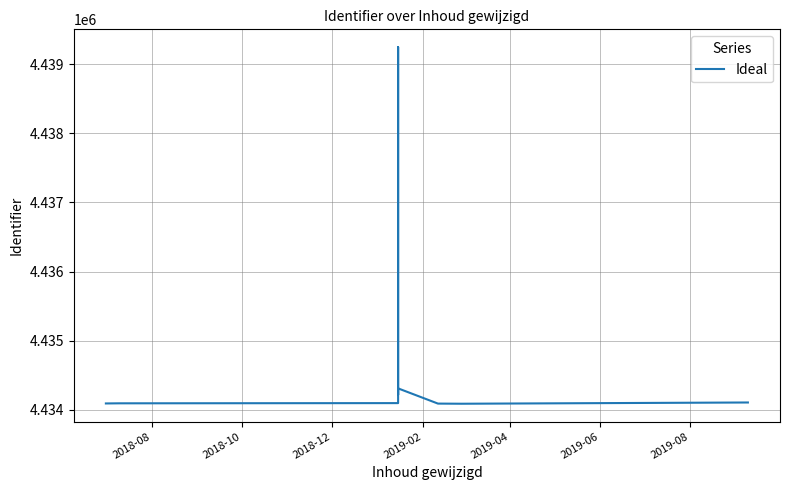

Reading right to left, what are all the values shown in this chart?

4434106	4434088	4434090	4434310	4434308	4434303	4434297	4434295	4434216	4439246	4434103	4434101	4434097	4434094	4434092